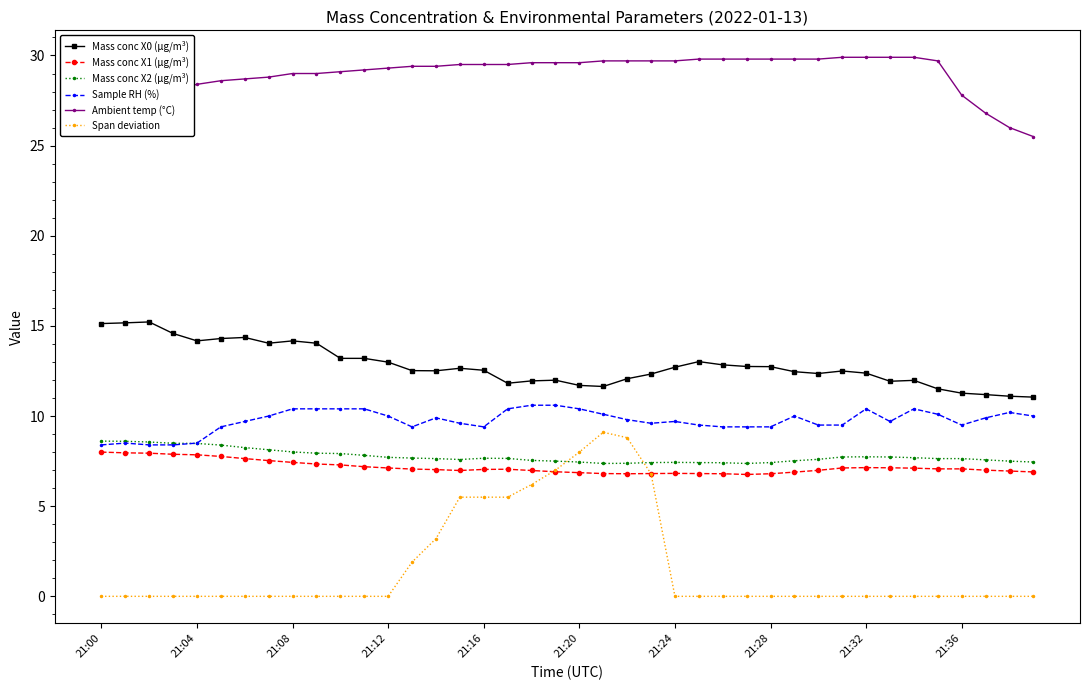

True or false: Mass conc X0 (μg/m³) and Sample RH (%) cross at least once.

False